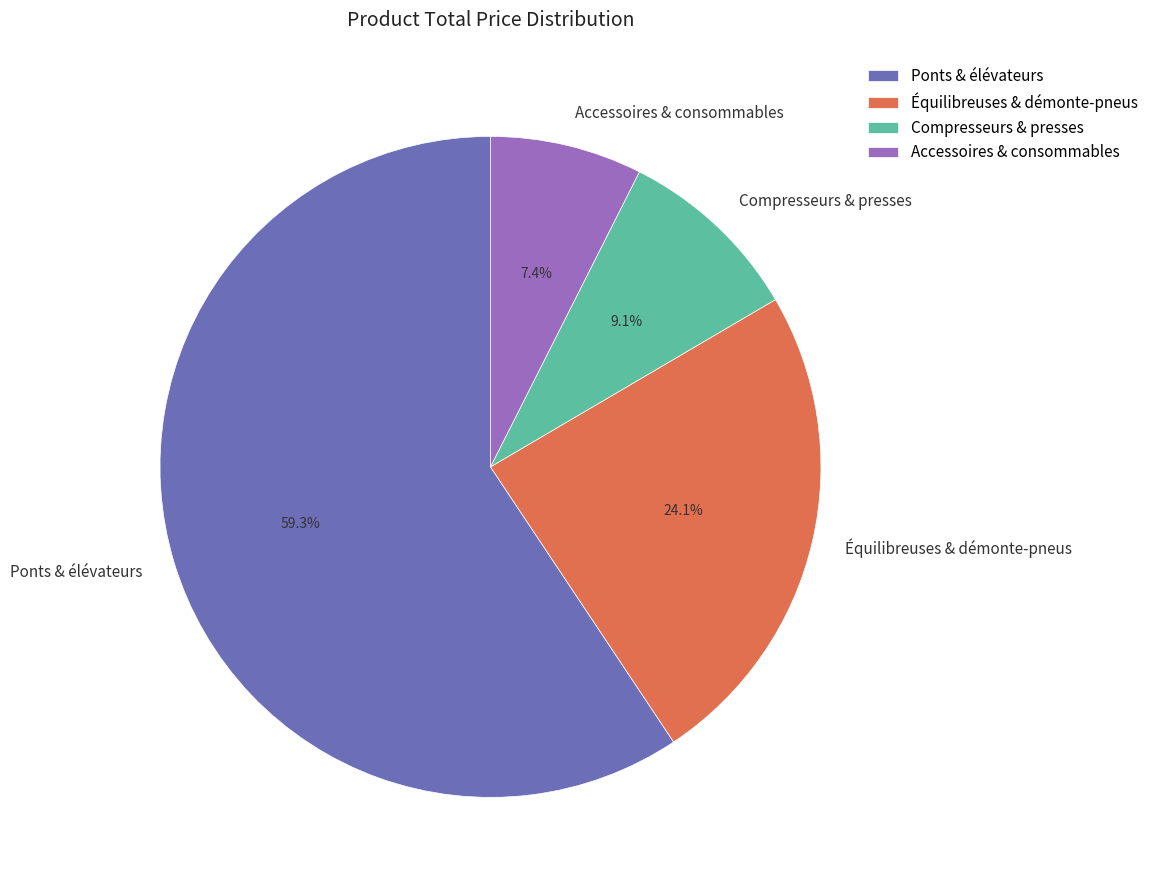

Rank the categories by value from highest to lowest.

Ponts & élévateurs, Équilibreuses & démonte-pneus, Compresseurs & presses, Accessoires & consommables